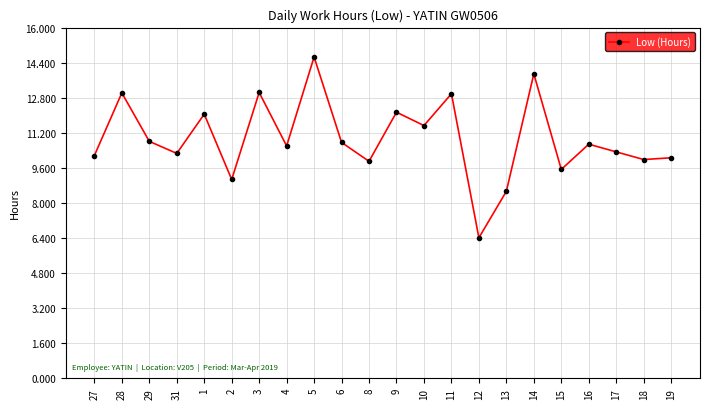

What is the difference between the second highest and minimum values?

7.5